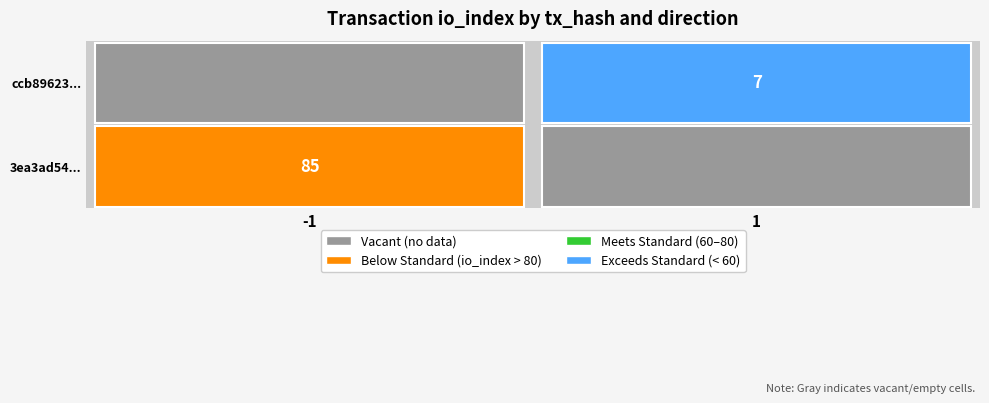

Reading right to left, what are all the values shown in this chart?

3ea3ad5478272b3ab3080ed3dd39a14a1a92b9a: io_index=85	direction=-1
ccb89623cd45ad8fb8e4acc08ca98acf6f02ac8: io_index=7	direction=1